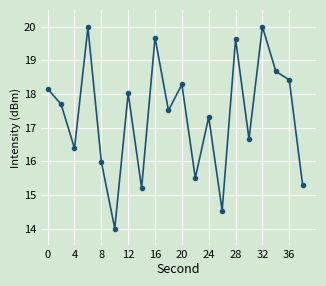

True or false: there are more than 0 points higher than both neighbors.

True